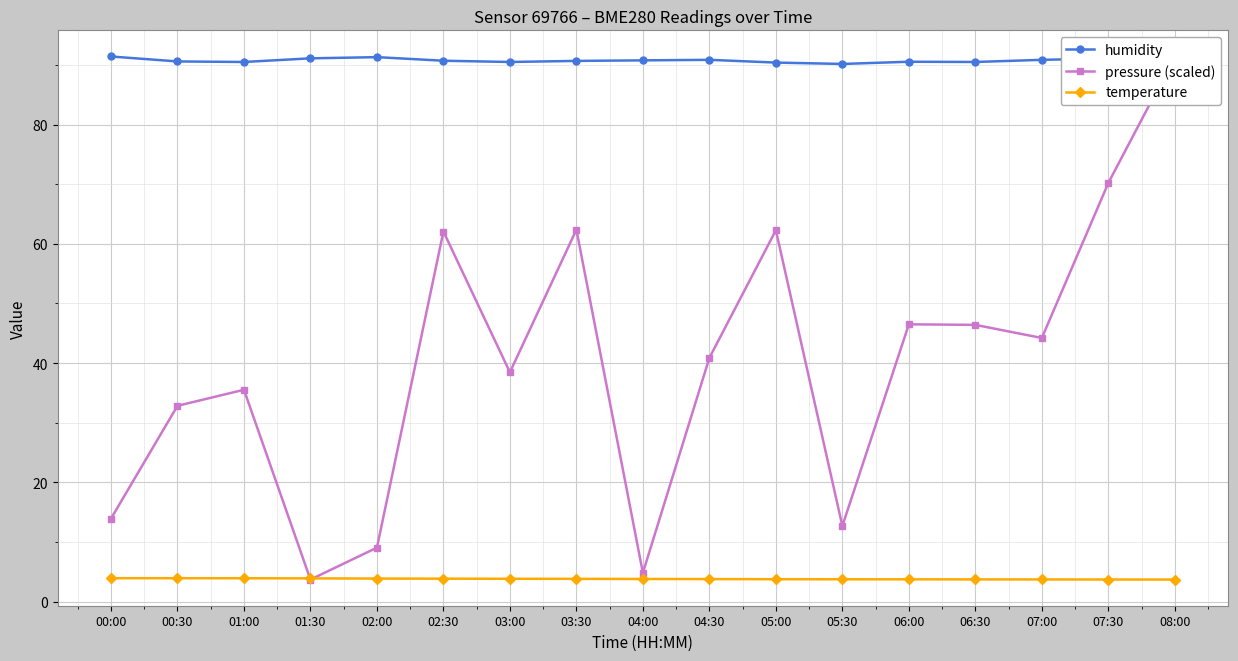

Between 03:30 and 06:00, which series saw the biggest shift?

pressure (scaled)